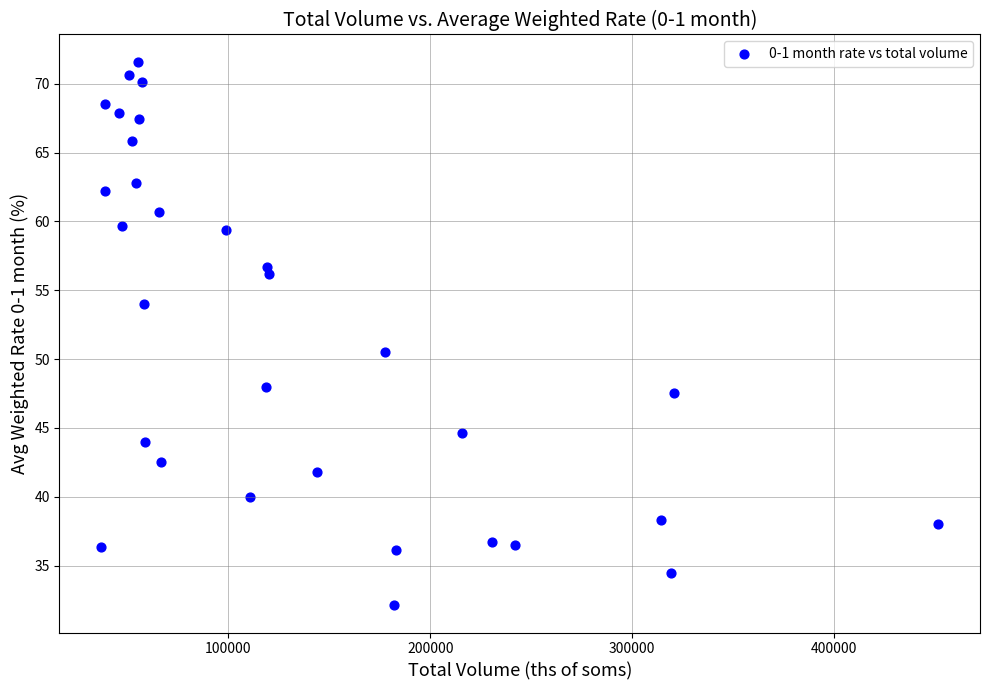

What Y value in the scatter plot is closest to 51?

50.5